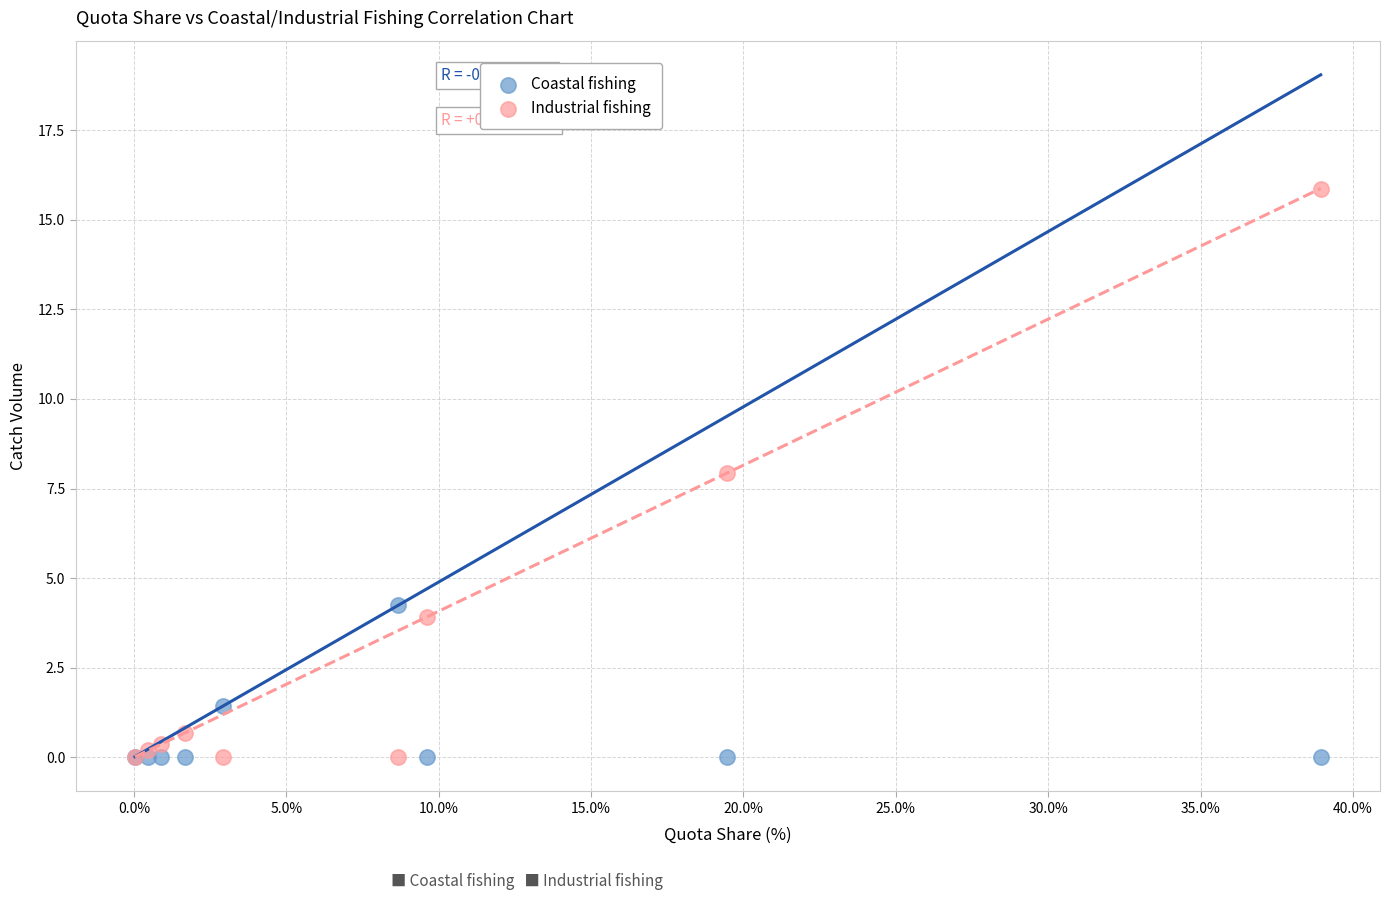

Which series has the widest spread of Y values?

Industrial fishing